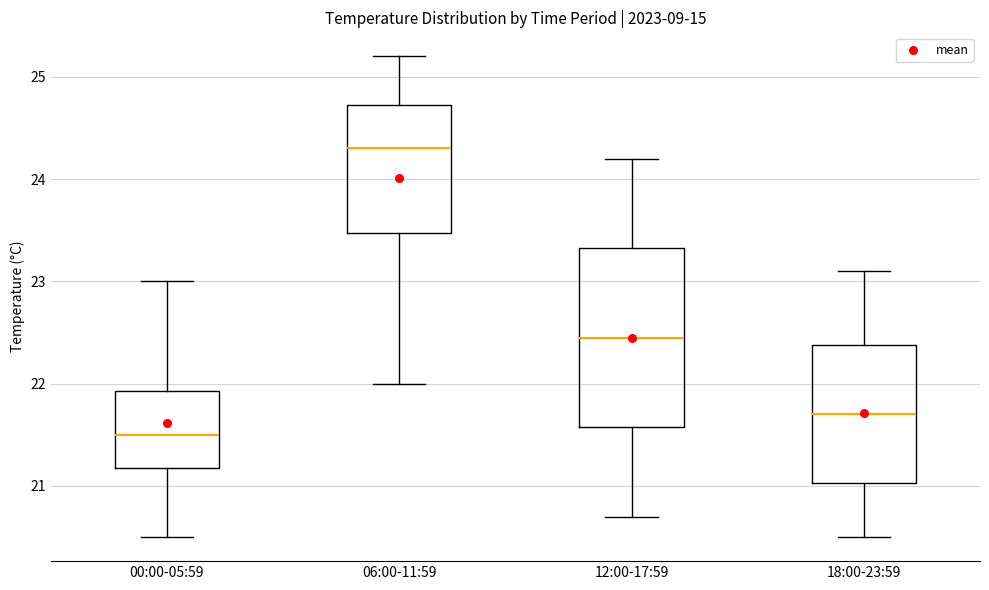

Reading left to right, read every box against the y-axis: the position of its median line, the range the box covers, and the ends of its whiskers. The values are not printed on the chart, so give them approximately, as read against the axis.

00:00-05:59: median 21.5, box 21.2 to 21.9, whiskers 20.5 to 23.0
06:00-11:59: median 24.3, box 23.5 to 24.7, whiskers 22.0 to 25.2
12:00-17:59: median 22.5, box 21.6 to 23.3, whiskers 20.7 to 24.2
18:00-23:59: median 21.7, box 21.0 to 22.4, whiskers 20.5 to 23.1